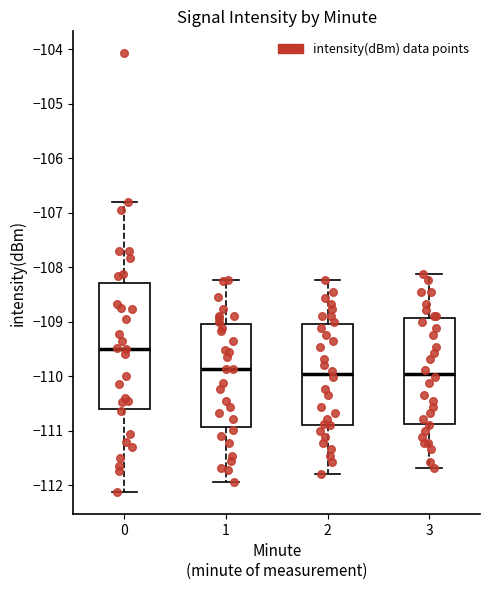

Which box is the tallest, from its lower edge to its upper edge?

0